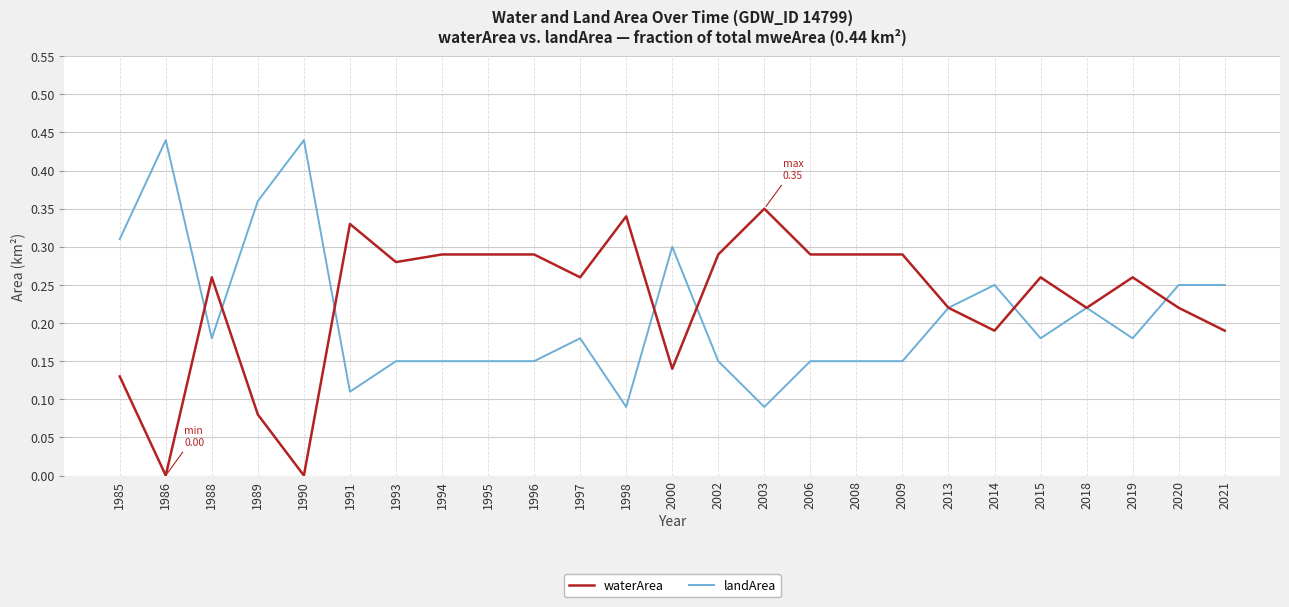

The waterArea series shows 0.5 at 1993. True or false?

False